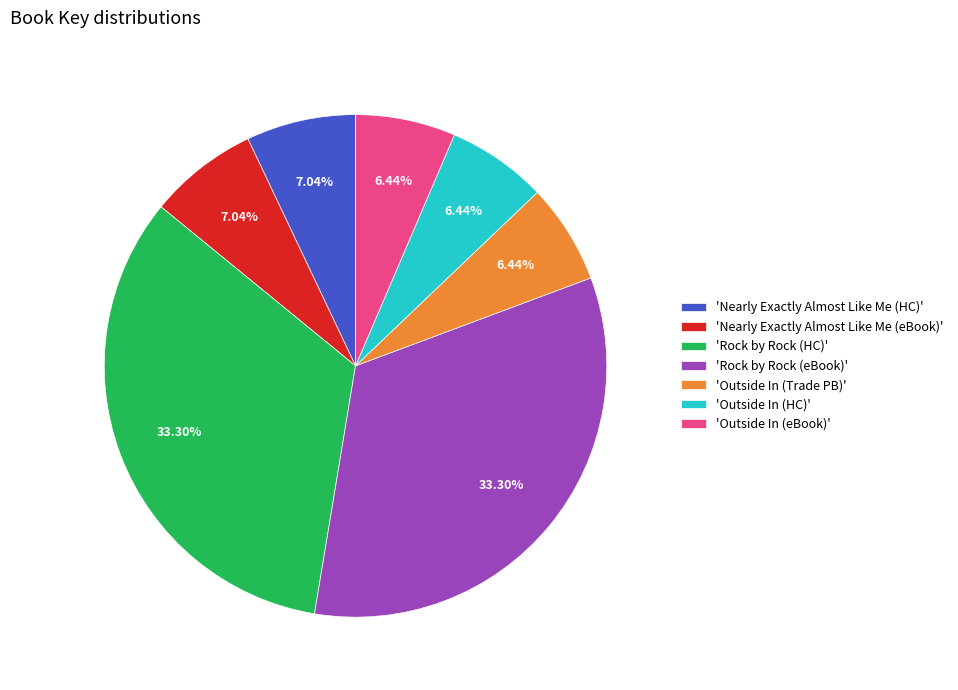

Combined, do 'Nearly Exactly Almost Like Me (HC)' and 'Rock by Rock (eBook)' account for over 50%?

No